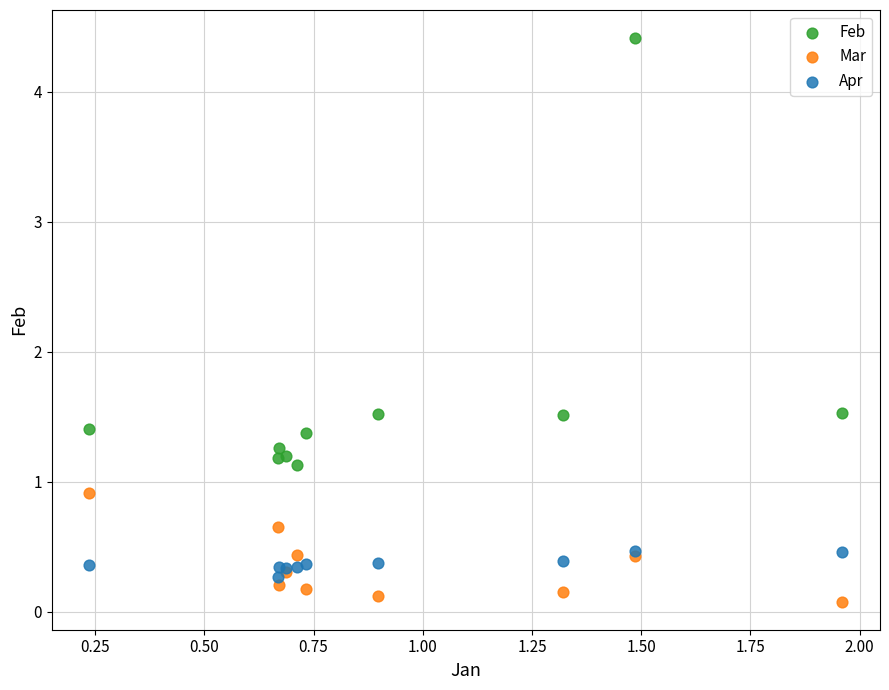

Which series has the largest Y range (max minus min)?

Feb